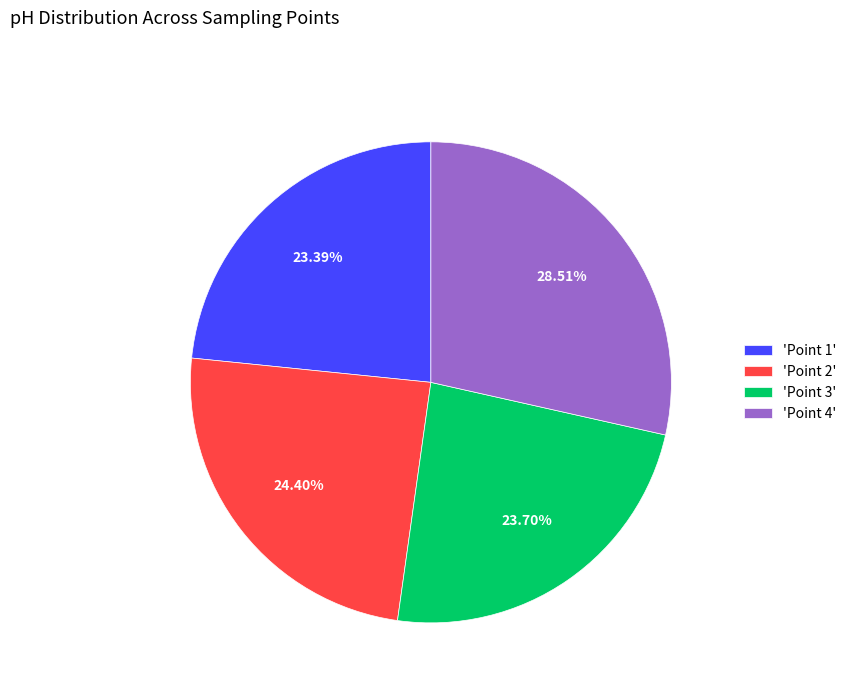

Which has a higher value, 'Point 2' or 'Point 1'?

'Point 2'